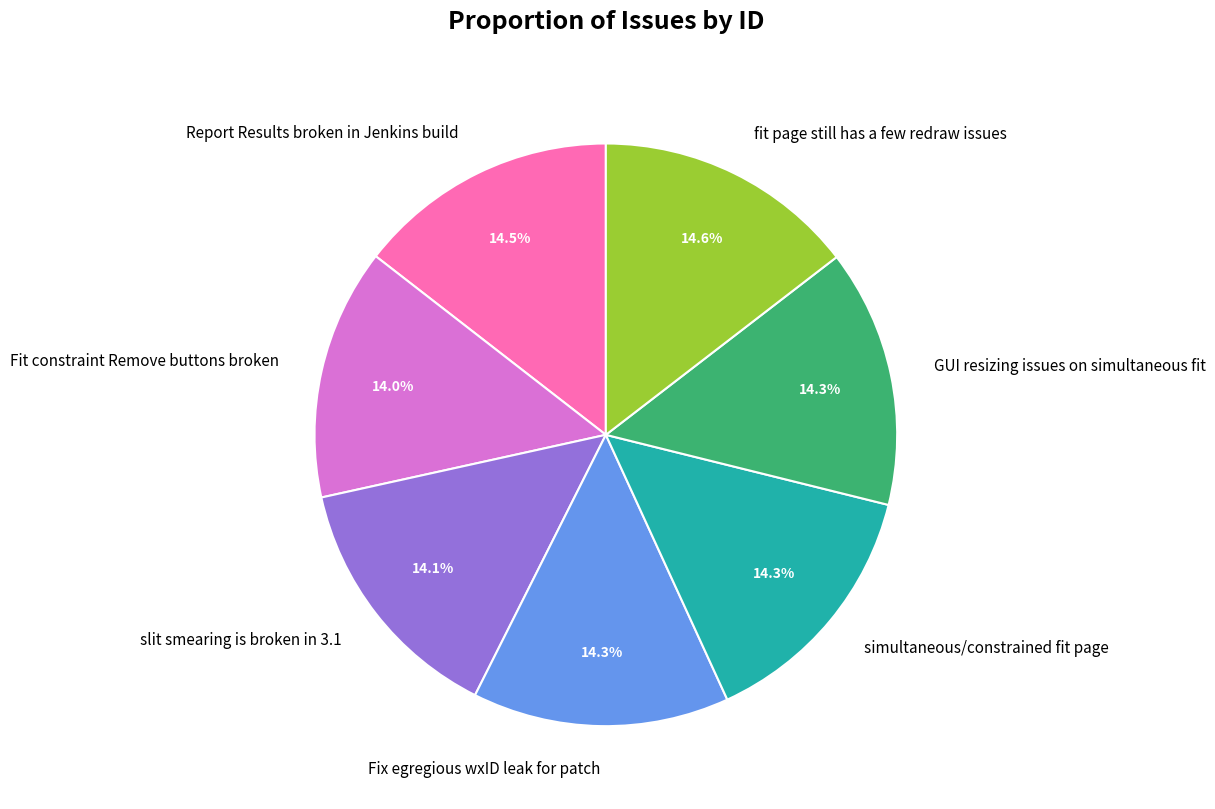

To the nearest percent, what is the difference between the largest and smallest slice percentages?

1%